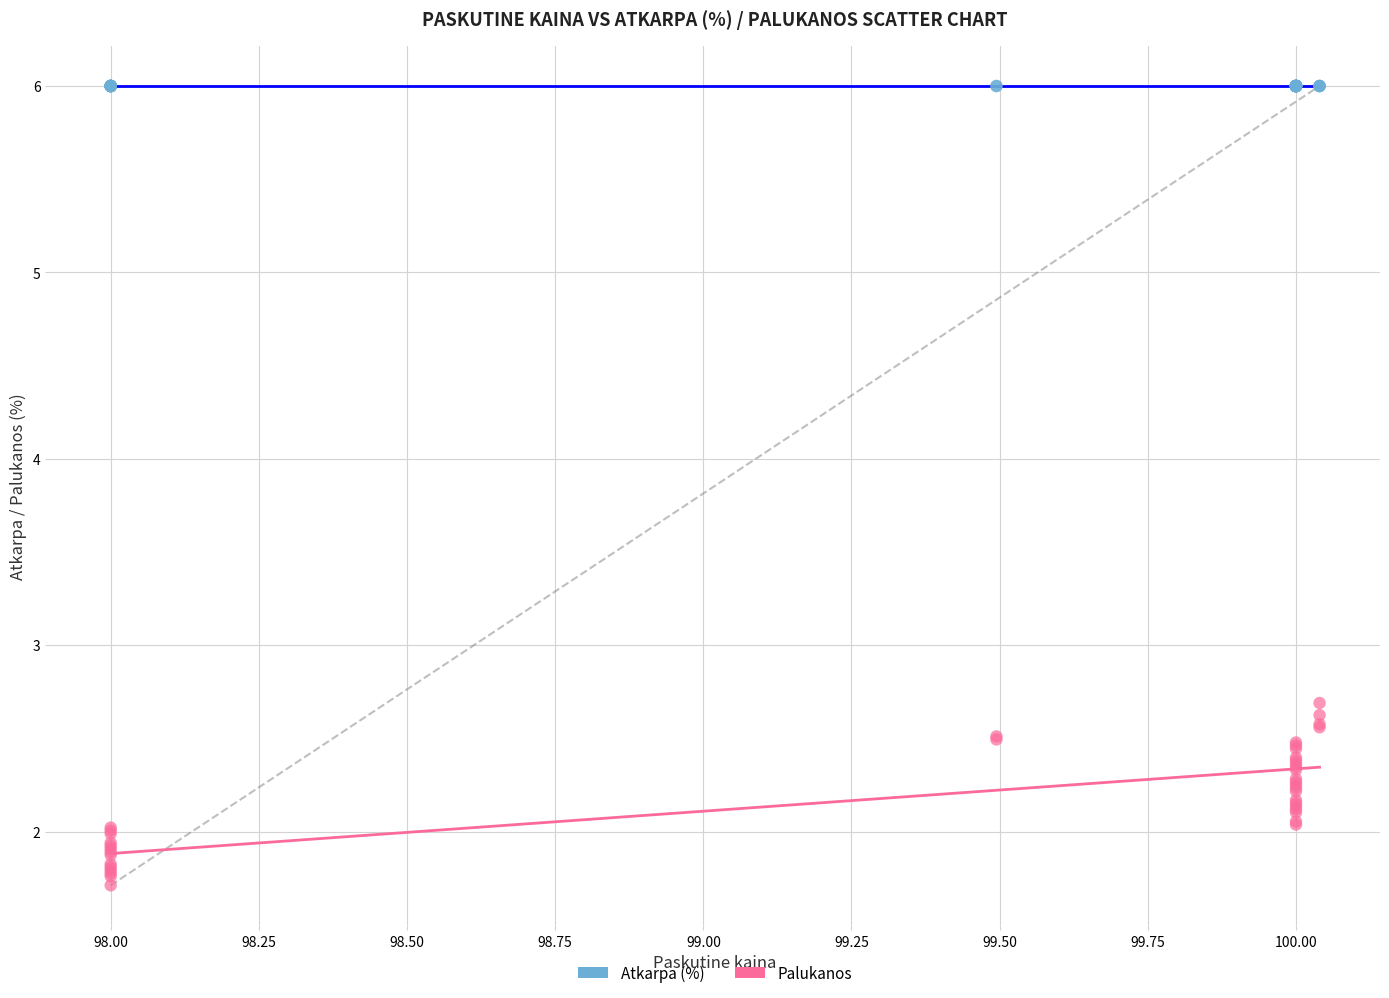

Which series reaches the maximum Y coordinate?

Atkarpa (%)